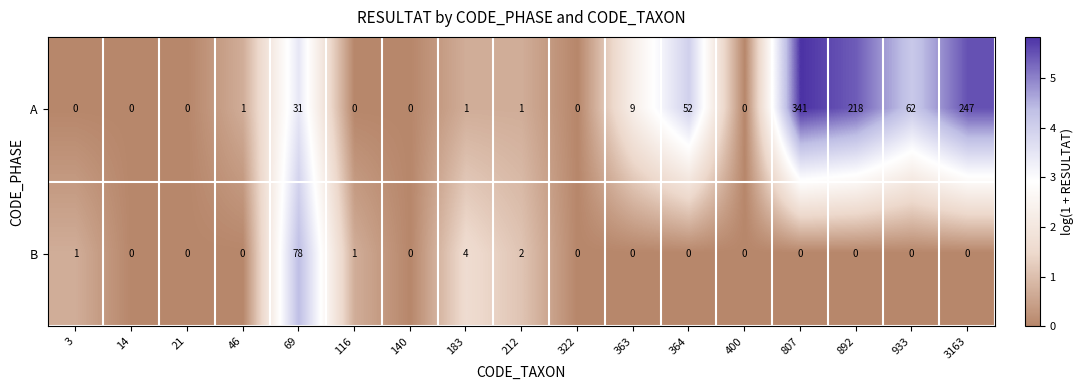

Is it true that A equals 217 at 21?

False